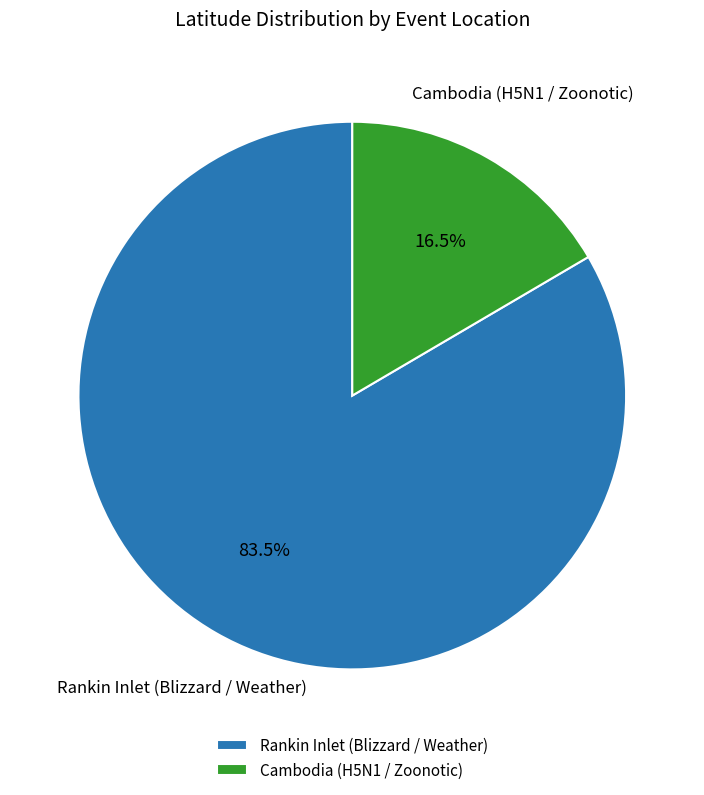

Does Cambodia (H5N1 / Zoonotic) represent more than half of the total?

No